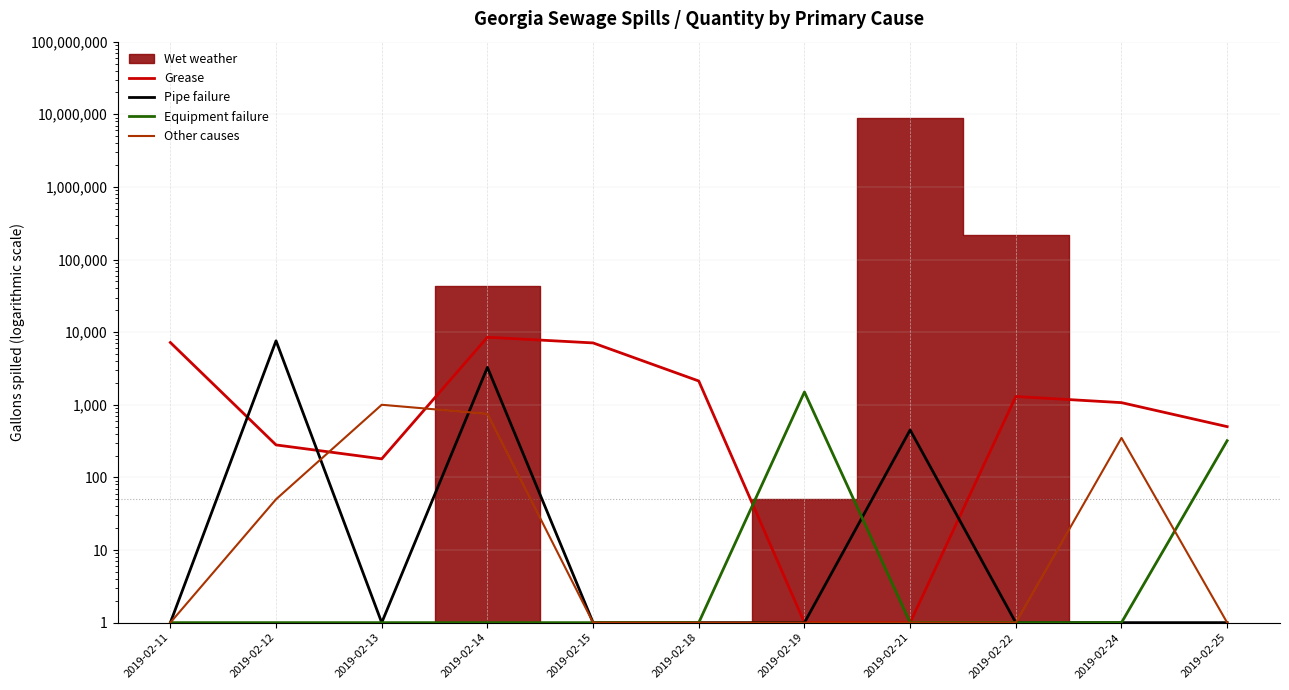

Reading right to left, transcribe all the data shown in this chart.

Grease: 2019-02-25=500	2019-02-24=1070	2019-02-22=1300	2019-02-21=1	2019-02-19=1	2019-02-18=2125	2019-02-15=7106	2019-02-14=8510	2019-02-13=180	2019-02-12=280	2019-02-11=7200
Pipe failure: 2019-02-25=1	2019-02-24=1	2019-02-22=1	2019-02-21=450	2019-02-19=1	2019-02-18=1	2019-02-15=1	2019-02-14=3275	2019-02-13=1	2019-02-12=7600	2019-02-11=1
Equipment failure: 2019-02-25=320	2019-02-24=1	2019-02-22=1	2019-02-21=1	2019-02-19=1500	2019-02-18=1	2019-02-15=1	2019-02-14=1	2019-02-13=1	2019-02-12=1	2019-02-11=1
Other causes: 2019-02-25=1	2019-02-24=350	2019-02-22=1	2019-02-21=1	2019-02-19=1	2019-02-18=1	2019-02-15=1	2019-02-14=750	2019-02-13=1000	2019-02-12=50	2019-02-11=1